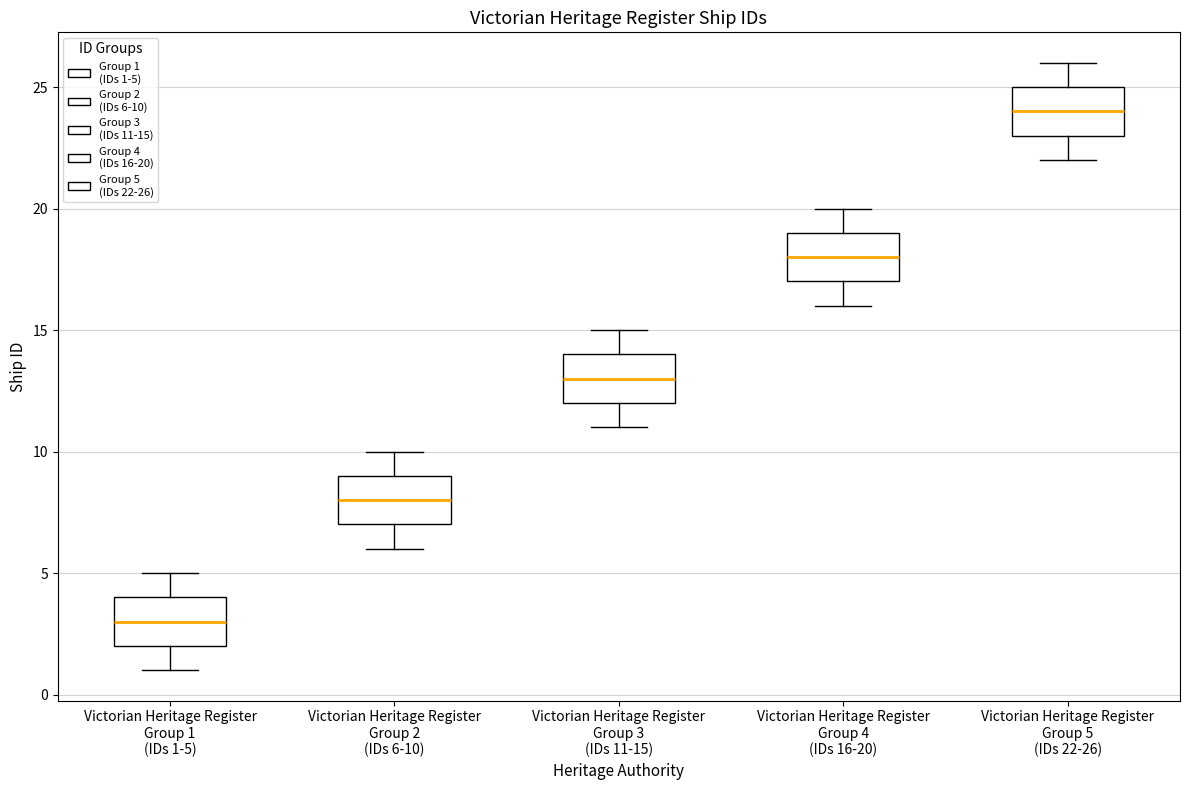

Where does the upper whisker of the box for Victorian Heritage Register Group 1 (IDs 1-5) end on the y-axis? The values are not printed on the chart, so give them approximately, as read against the axis.

5